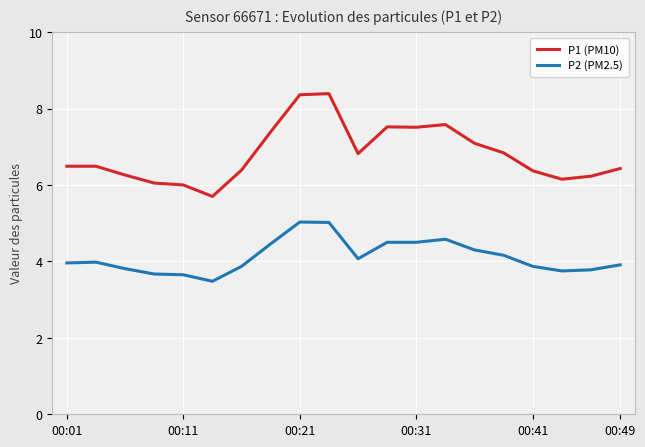

Which series has the largest total across all categories?

P1 (PM10)